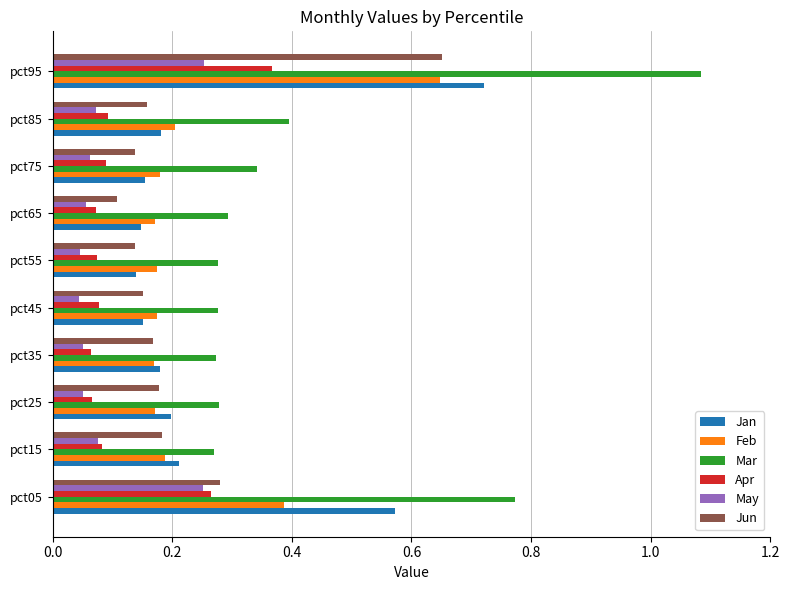

At which category is the sum across all series the highest?

pct95